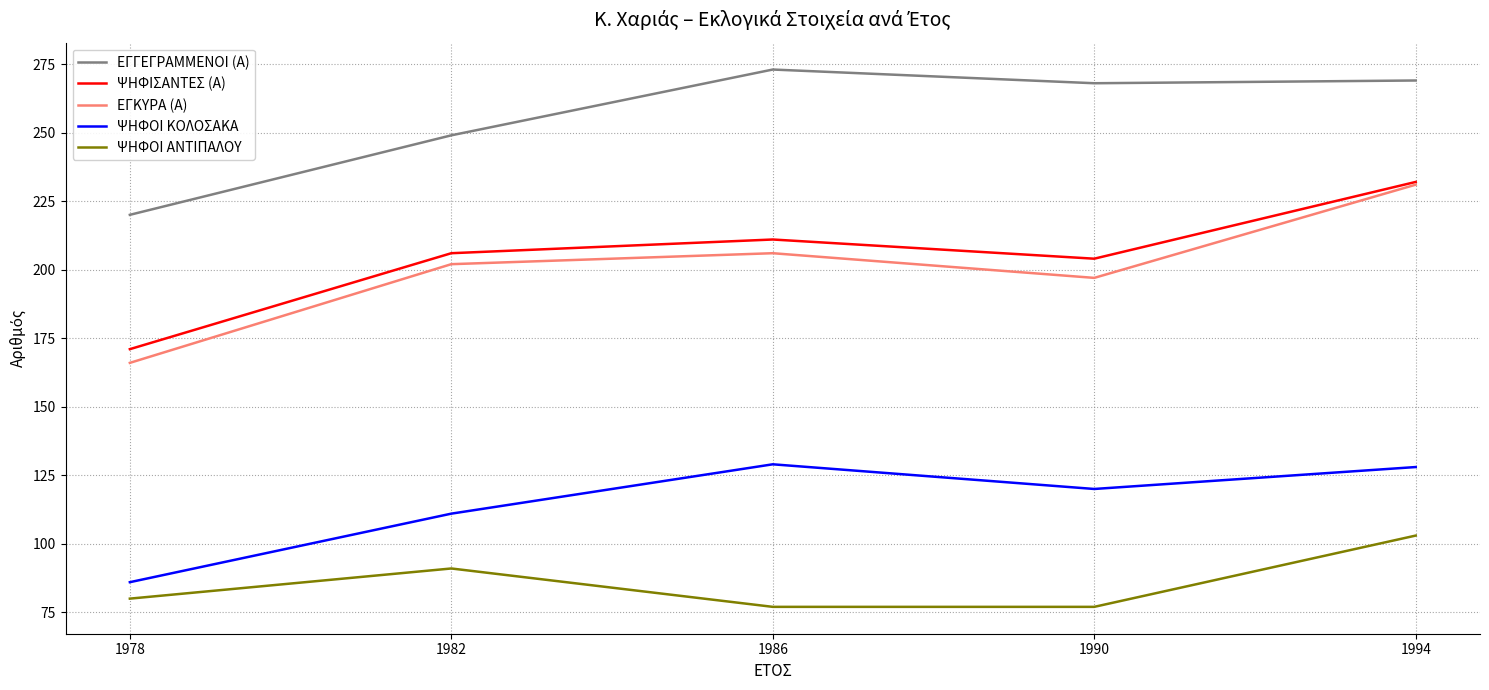

Reading right to left, list all the values displayed in this chart.

ΕΓΓΕΓΡΑΜΜΕΝΟΙ (Α): 1994=269	1990=268	1986=273	1982=249	1978=220
ΨΗΦΙΣΑΝΤΕΣ (Α): 1994=232	1990=204	1986=211	1982=206	1978=171
ΕΓΚΥΡΑ (Α): 1994=231	1990=197	1986=206	1982=202	1978=166
ΨΗΦΟΙ ΚΟΛΟΣΑΚΑ: 1994=128	1990=120	1986=129	1982=111	1978=86
ΨΗΦΟΙ ΑΝΤΙΠΑΛΟΥ: 1994=103	1990=77	1986=77	1982=91	1978=80